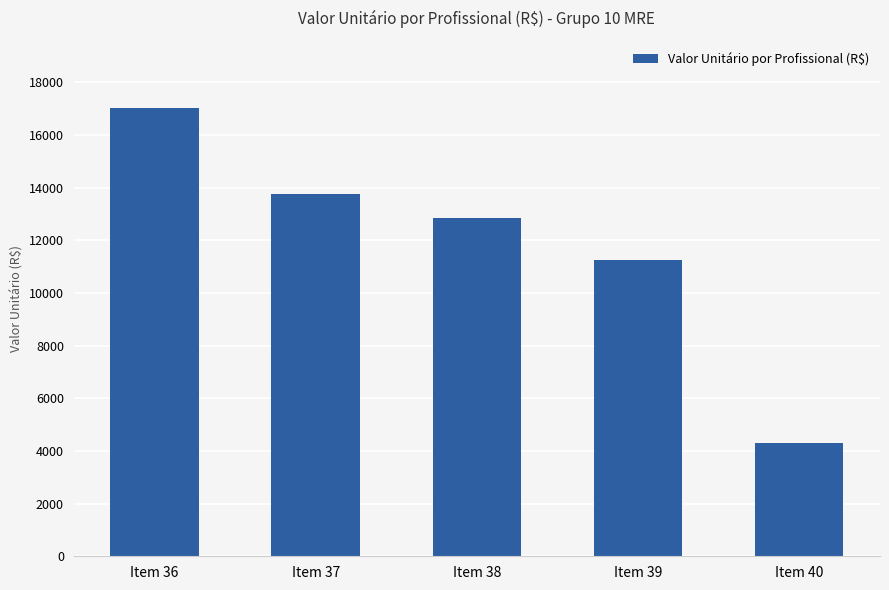

At which category does the chart reach its minimum across all series?

Item 40